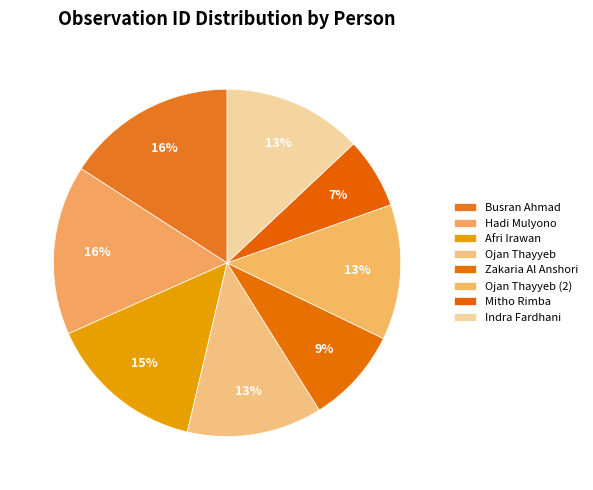

How many segments does this pie chart have?

8